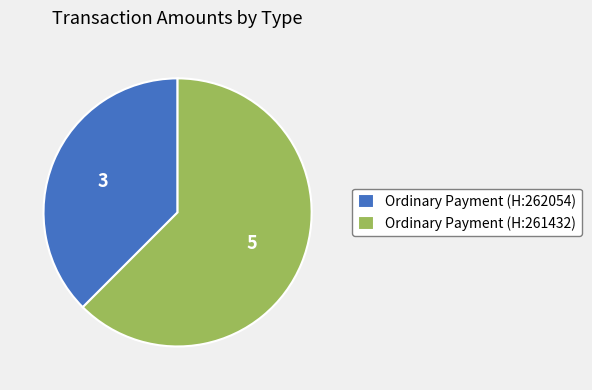

How many segments does this pie chart have?

2